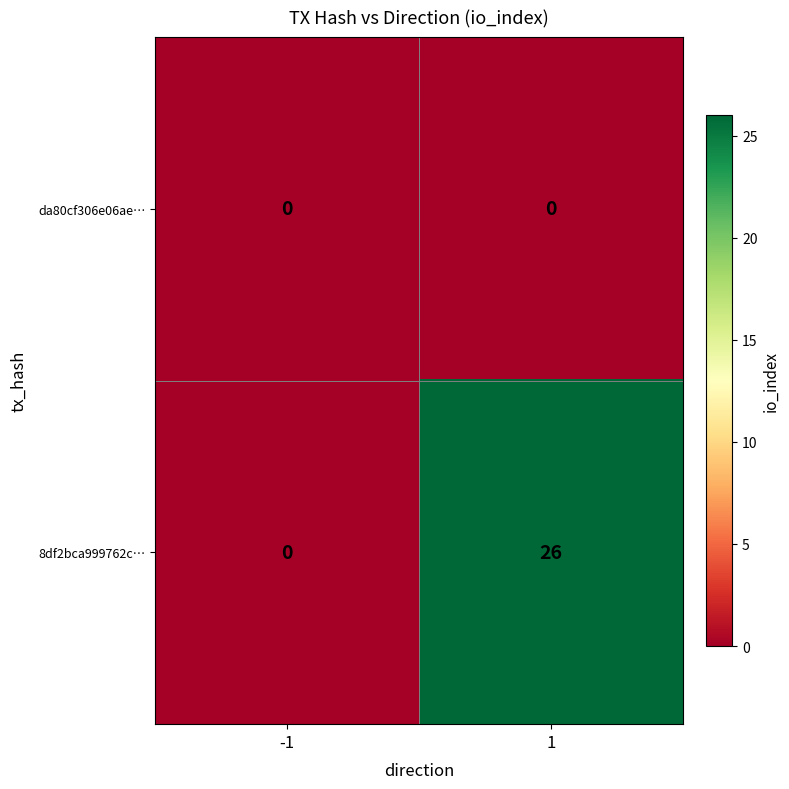

What is the maximum value shown in the chart?

26